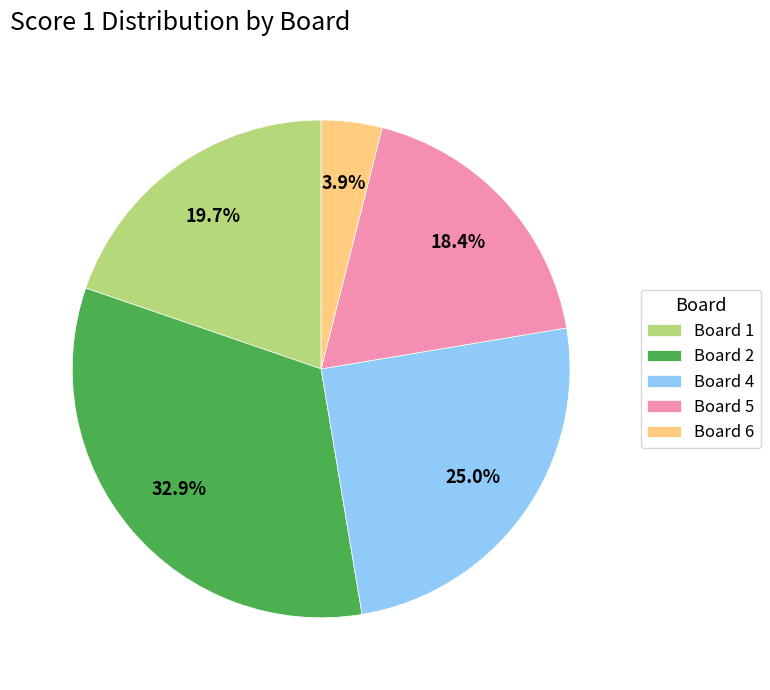

To the nearest percent, what is the average slice percentage?

20%